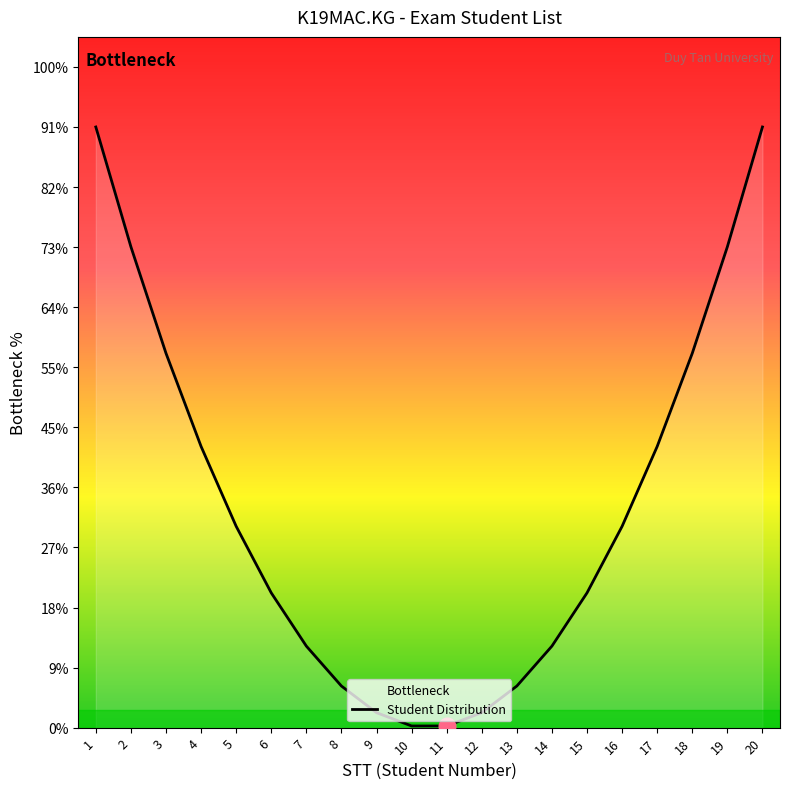

How many lines are shown in the chart?

1